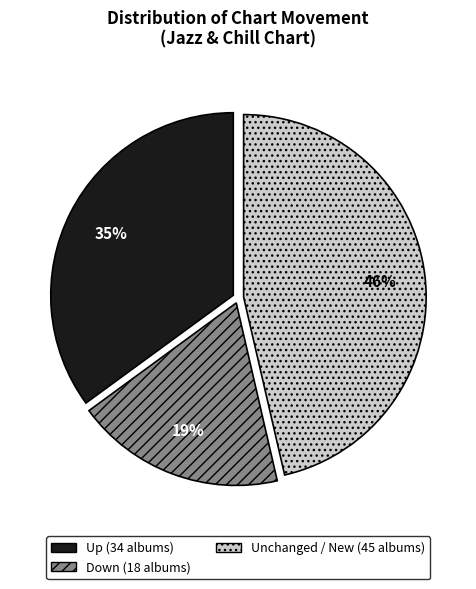

To the nearest percent, what is the average slice percentage?

33%